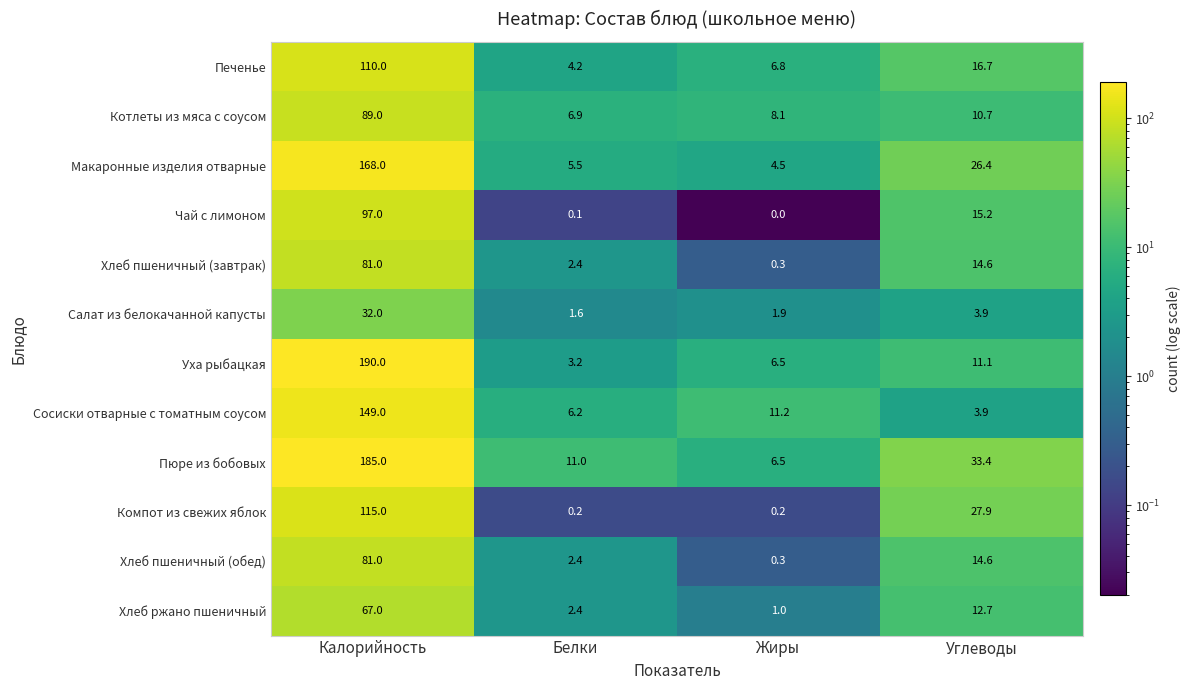

Which series has the largest range (max minus min)?

Уха рыбацкая